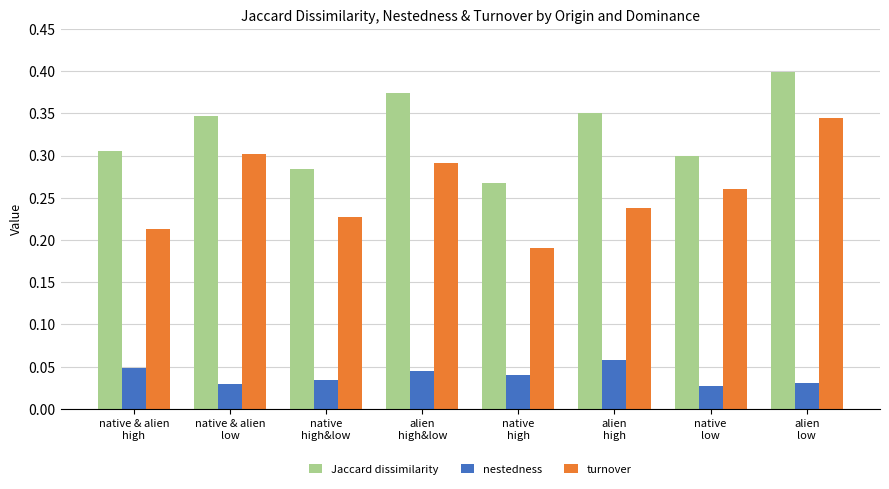

Which series has the largest range (max minus min)?

turnover